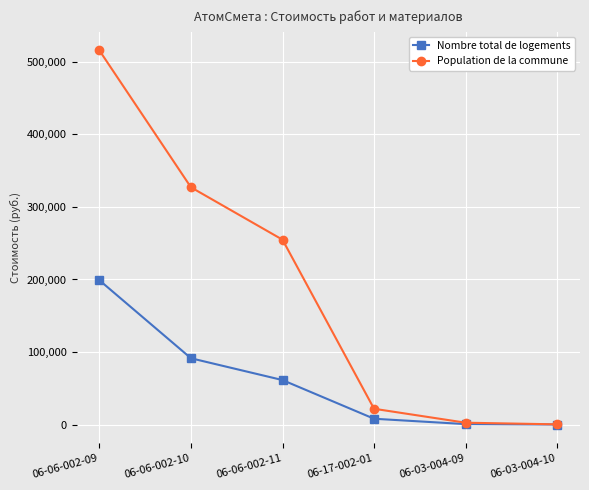

Does the chart display data point markers on the line(s)?

Yes